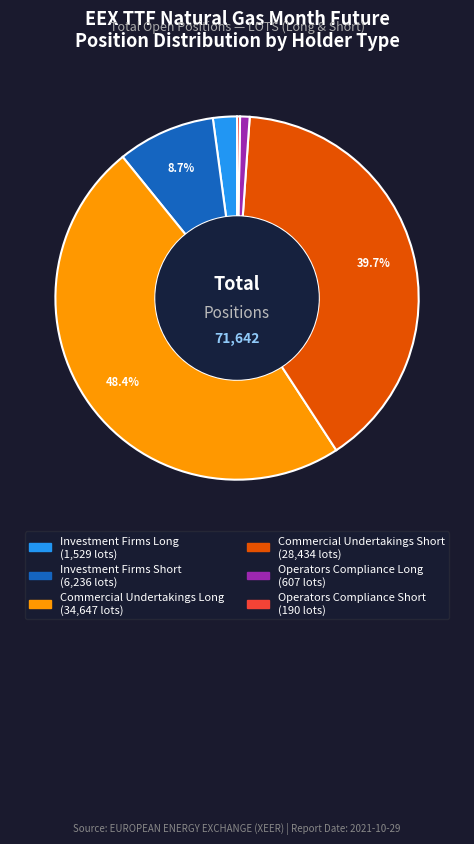

Is there a majority slice in this chart?

No